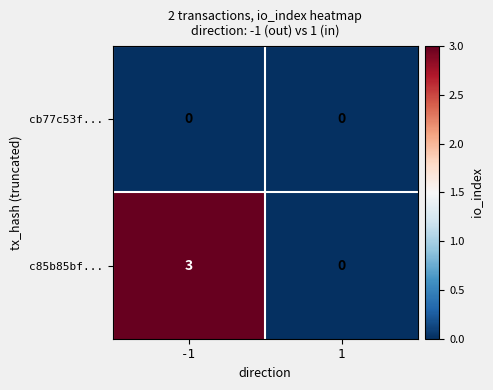

What is the difference between the c85b85bf... values at -1 and 1?

3